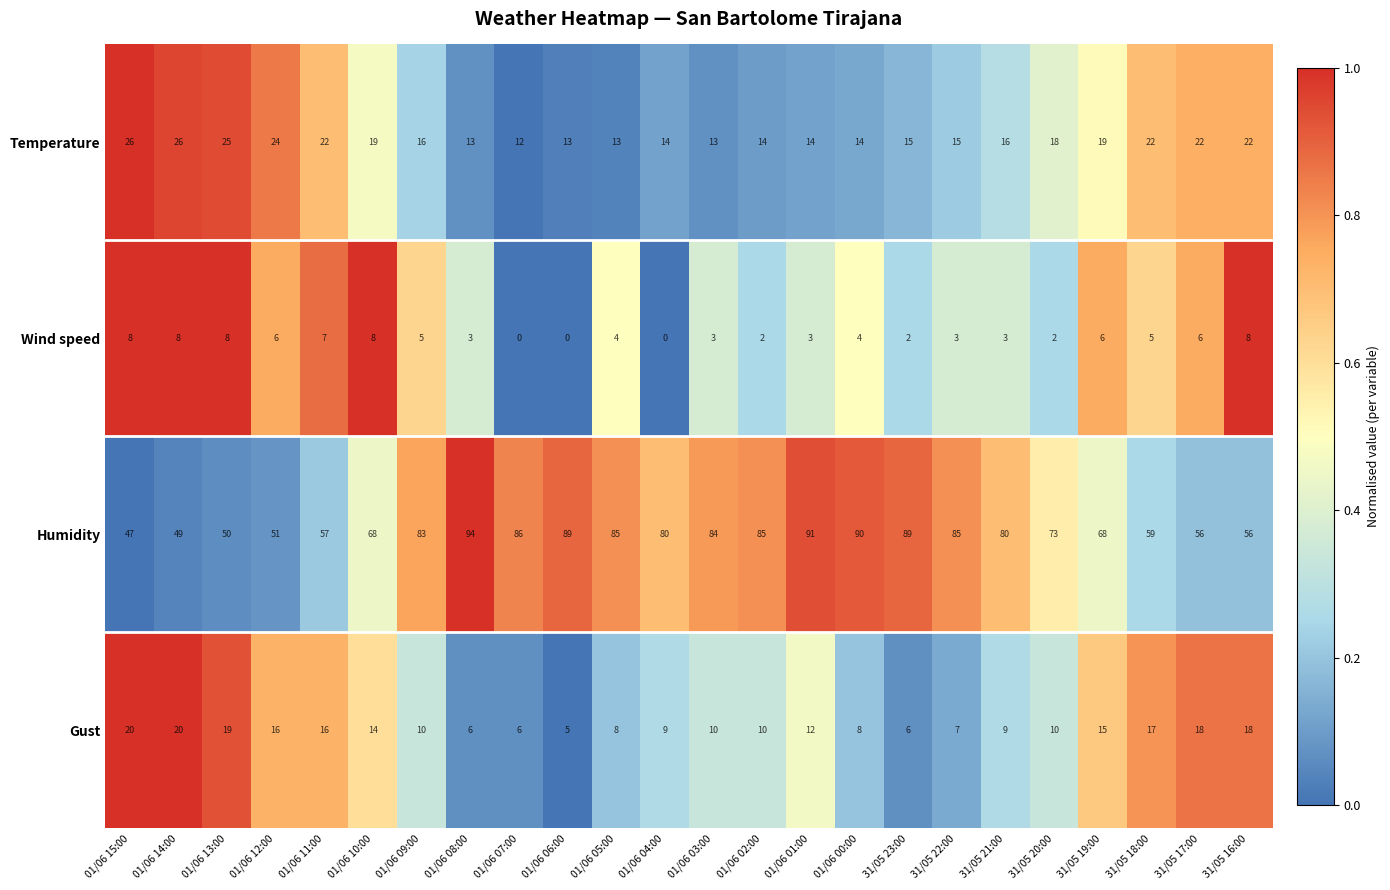

List the series in order of their peak value, highest first.

Humidity, Temperature, Gust, Wind speed